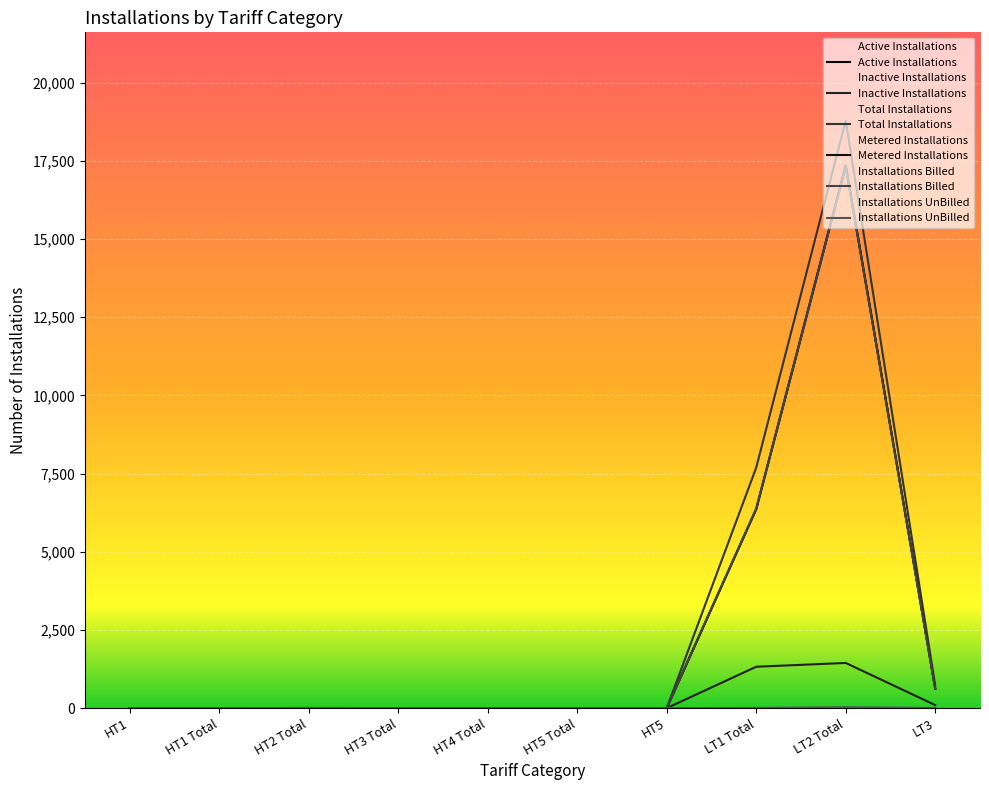

True or false: Total Installations has more than 2 interior local peaks.

False